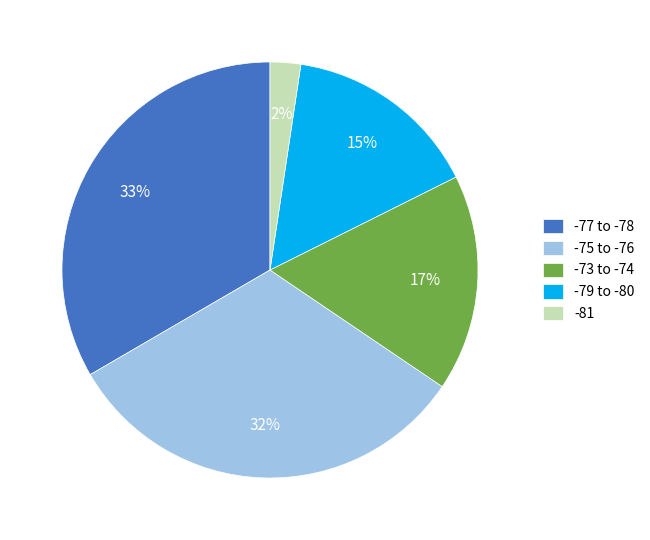

Between -77 to -78 and -81, which is larger?

-77 to -78